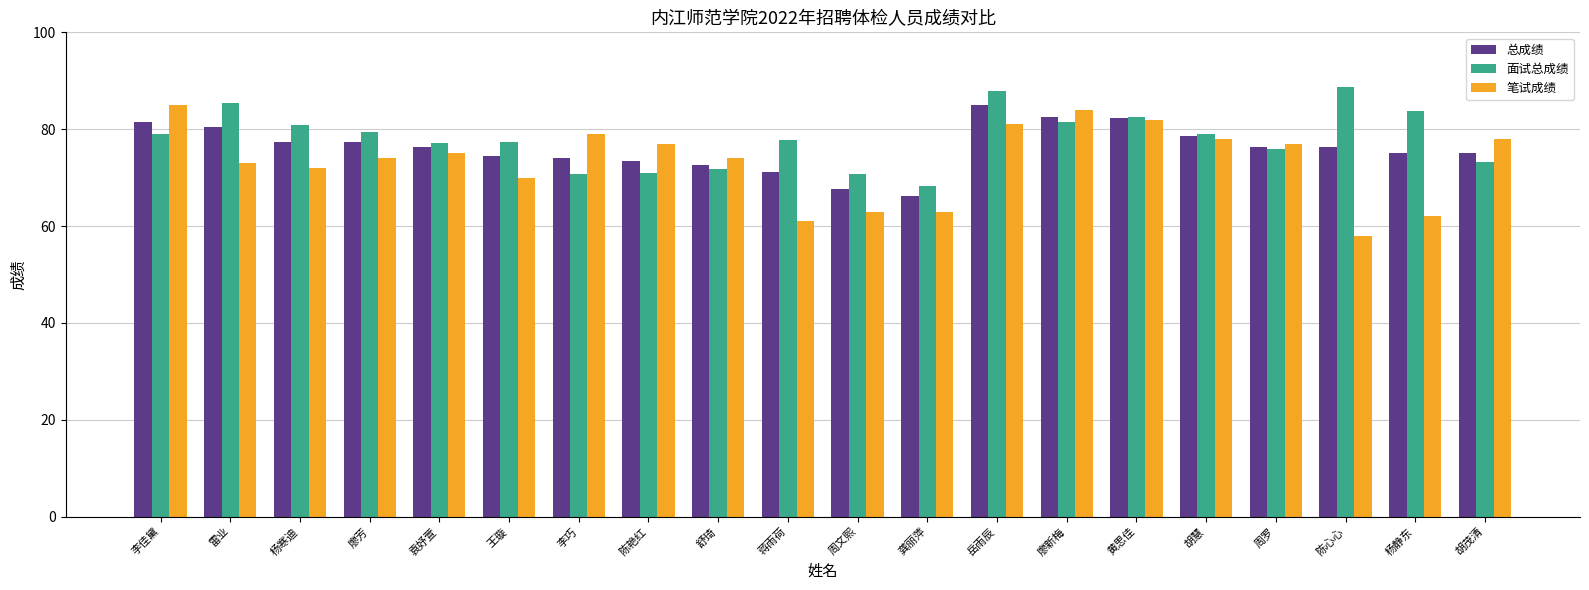

What is the label of the 5th bar from the left?

袁妤萱